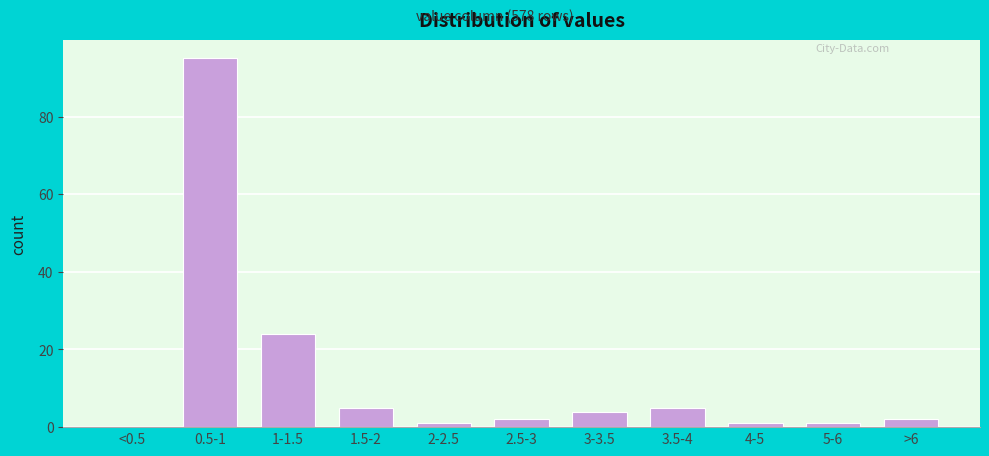

Reading left to right, what are all the values shown in this chart?

<0.5=0	0.5-1=95	1-1.5=24	1.5-2=5	2-2.5=1	2.5-3=2	3-3.5=4	3.5-4=5	4-5=1	5-6=1	>6=2